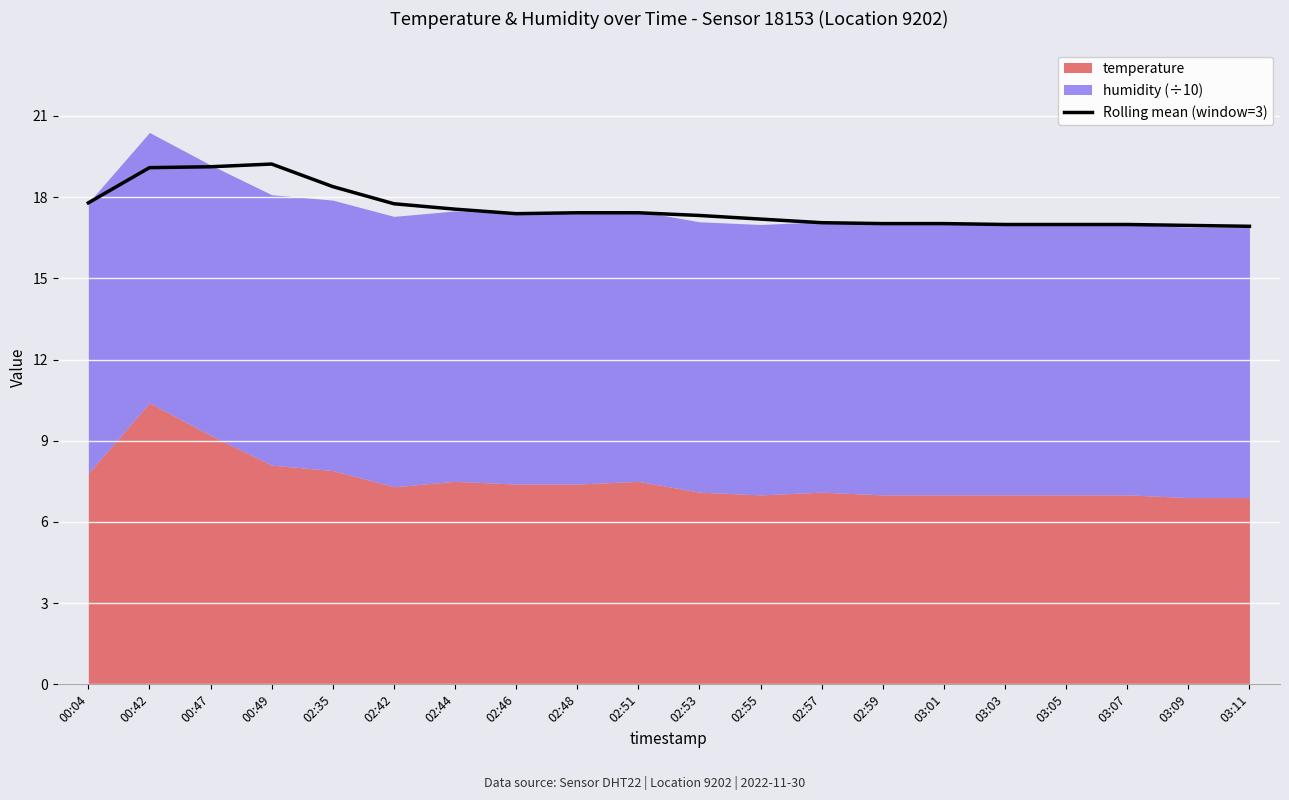

Reading right to left, what are all the values shown in this chart?

03:11=16.9	03:09=17.0	03:07=17.0	03:05=17.0	03:03=17.0	03:01=17.0	02:59=17.0	02:57=17.1	02:55=17.2	02:53=17.3	02:51=17.4	02:48=17.4	02:46=17.4	02:44=17.6	02:42=17.8	02:35=18.4	00:49=19.2	00:47=19.1	00:42=19.1	00:04=17.8